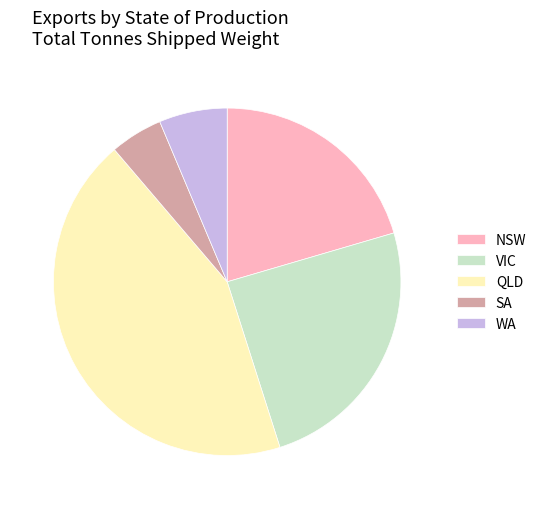

How many segments does this pie chart have?

5